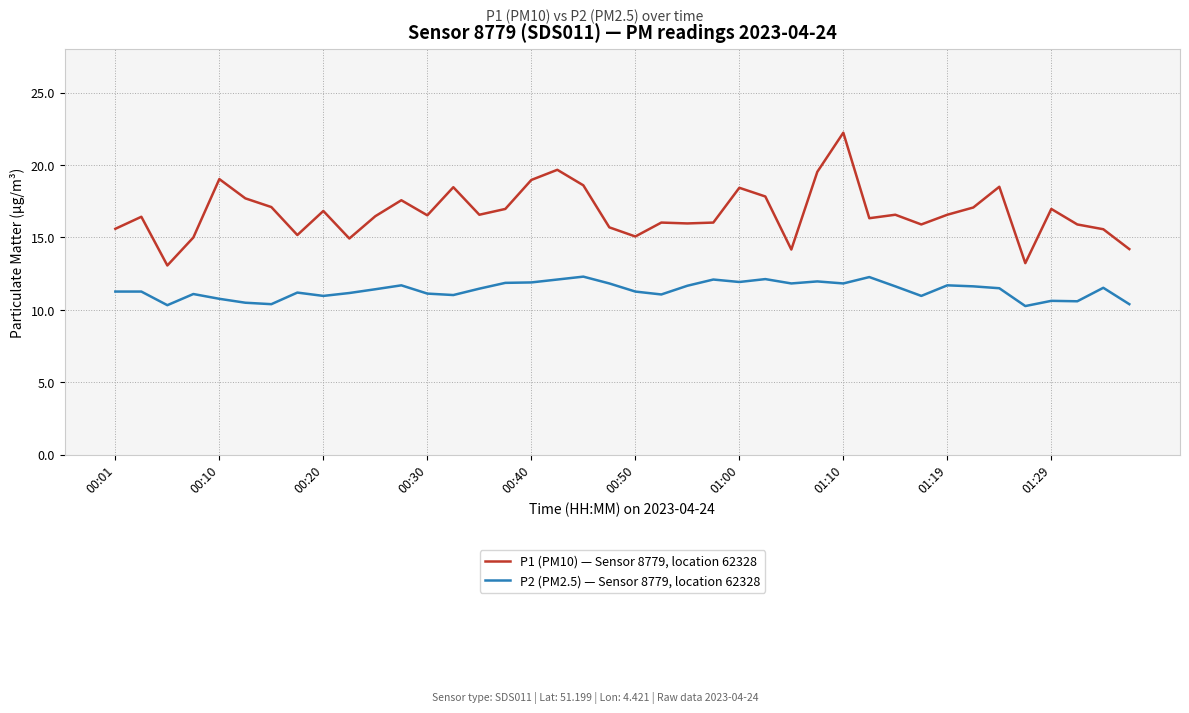

Rank the series by their average value, from lowest to highest.

P2 (PM2.5) — Sensor 8779, location 62328, P1 (PM10) — Sensor 8779, location 62328